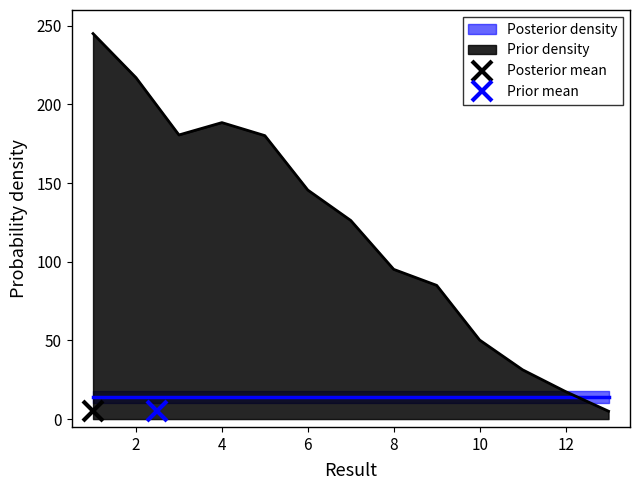

What is the value of the 5th point from the left?

180.2